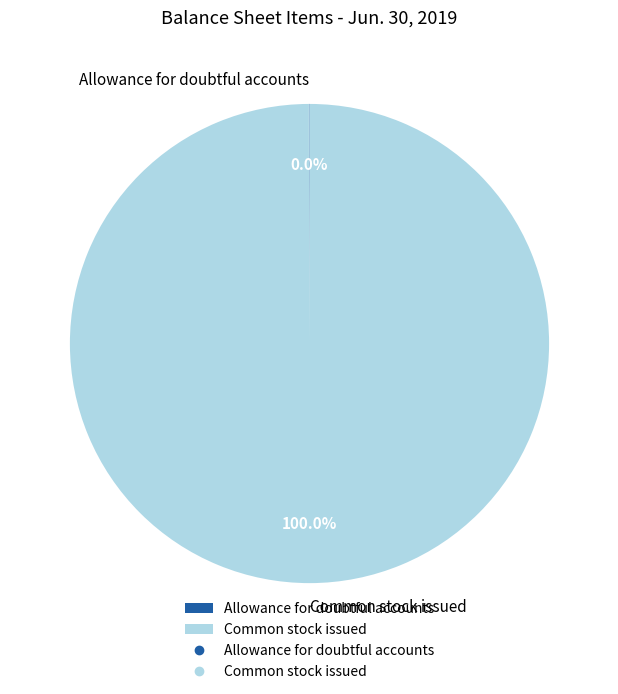

Which slice is the largest?

Common stock issued